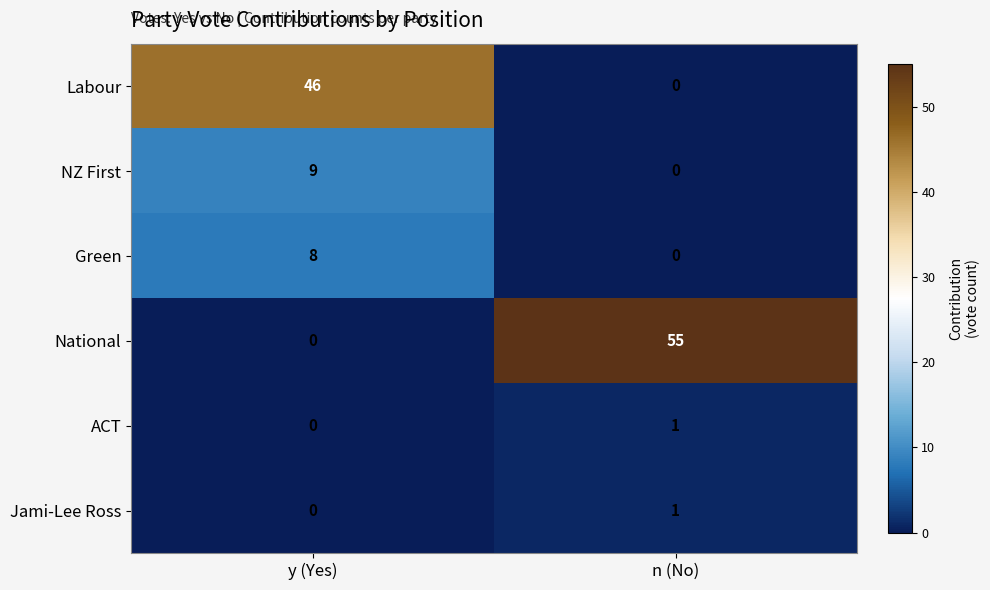

Reading left to right, transcribe all the data shown in this chart.

Labour: 46	0
NZ First: 9	0
Green: 8	0
National: 0	55
ACT: 0	1
Jami-Lee Ross: 0	1